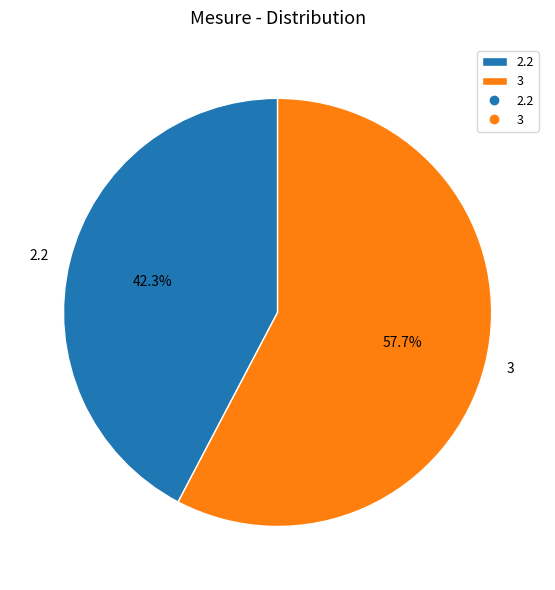

Combined, what portion of the pie is 3 and 2.2?

100.0%